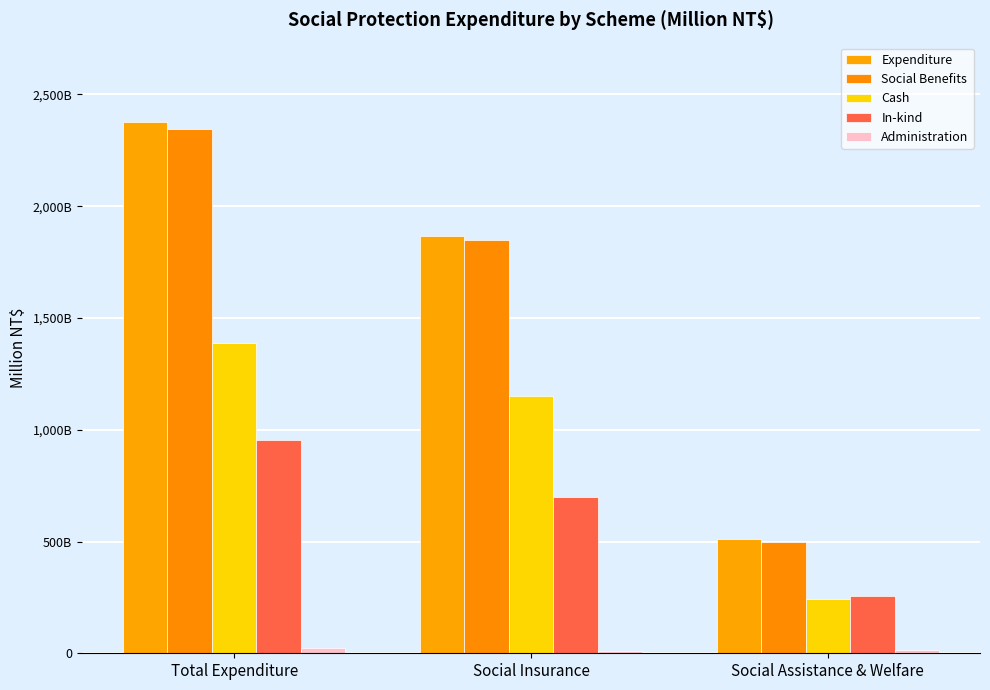

Is it true that Administration equals 3208 at Social Insurance?

False